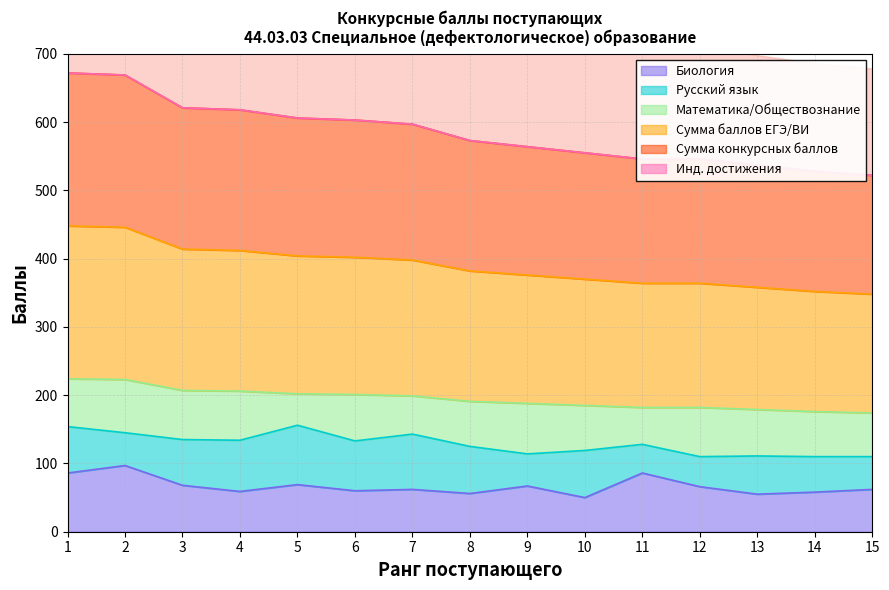

True or false: Биология and Сумма баллов ЕГЭ/ВИ intersect in this chart.

False